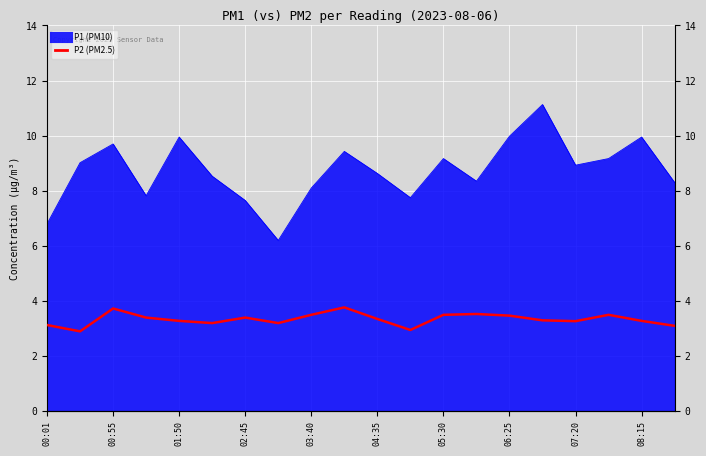

What position from the left is 06:25?

8